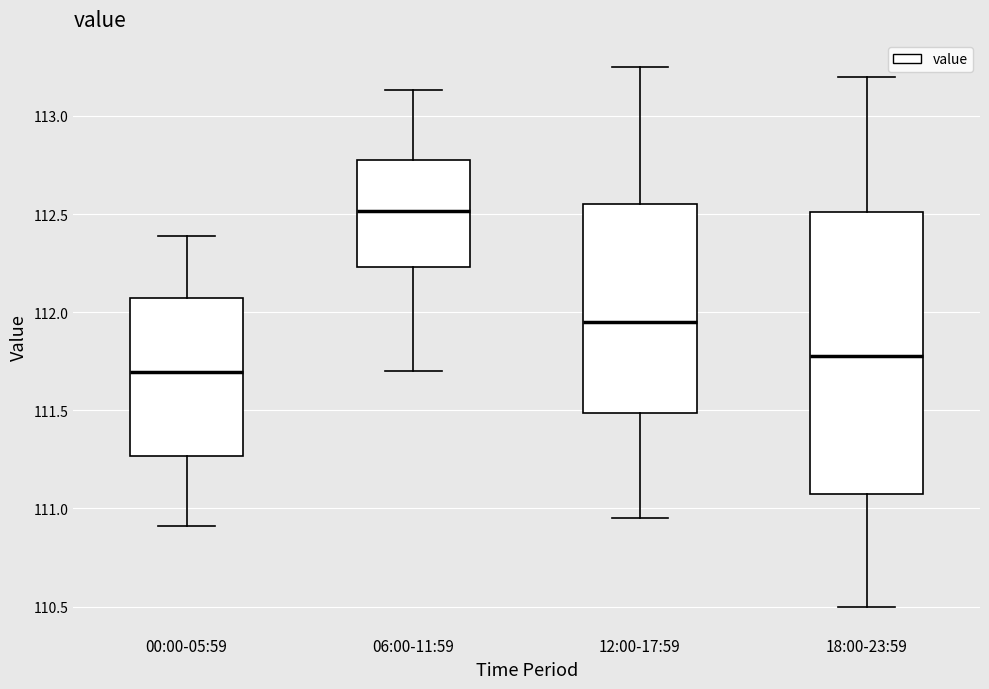

Reading left to right, transcribe this box plot: for each box, give where its median line is, the range the box spans, and where its two whiskers end, as read against the y-axis. The values are not printed on the chart, so give them approximately, as read against the axis.

00:00-05:59: median 111.70, box 111.25 to 112.05, whiskers 110.90 to 112.40
06:00-11:59: median 112.50, box 112.25 to 112.80, whiskers 111.70 to 113.15
12:00-17:59: median 111.95, box 111.50 to 112.55, whiskers 110.95 to 113.25
18:00-23:59: median 111.80, box 111.10 to 112.50, whiskers 110.50 to 113.20